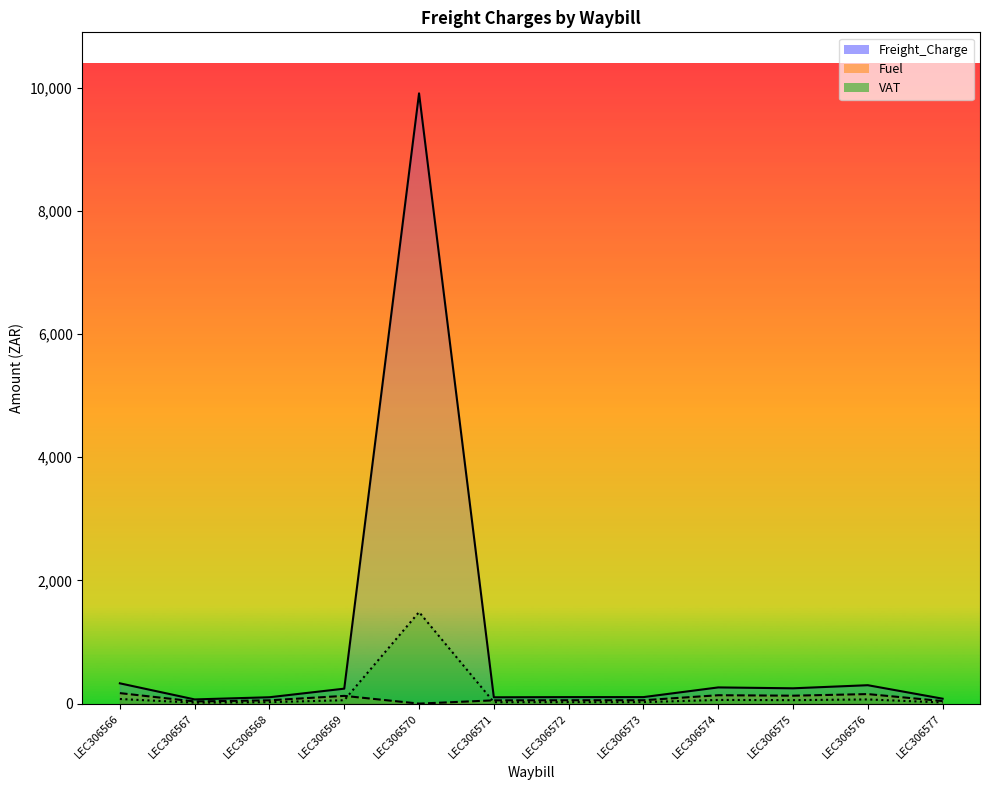

What is the difference between the highest and lowest values at LEC306574?

203.1